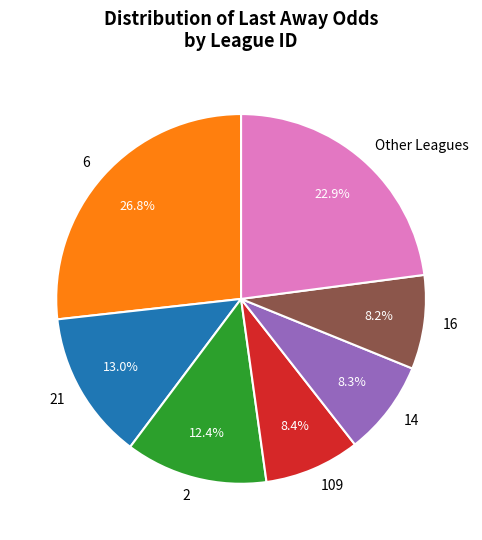

Approximately how many times larger is the value at 21 compared to Other Leagues?

0.6